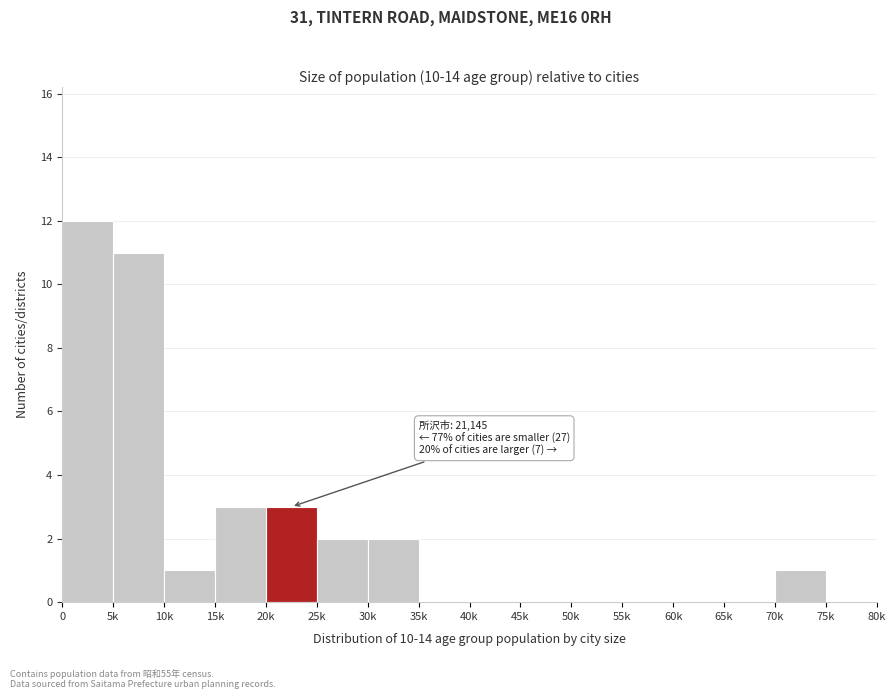

Reading left to right, extract all data points from this chart.

0=12	5k=11	10k=1	15k=3	20k=3	25k=2	30k=2	35k=0	40k=0	45k=0	50k=0	55k=0	60k=0	65k=0	70k=1	75k=0